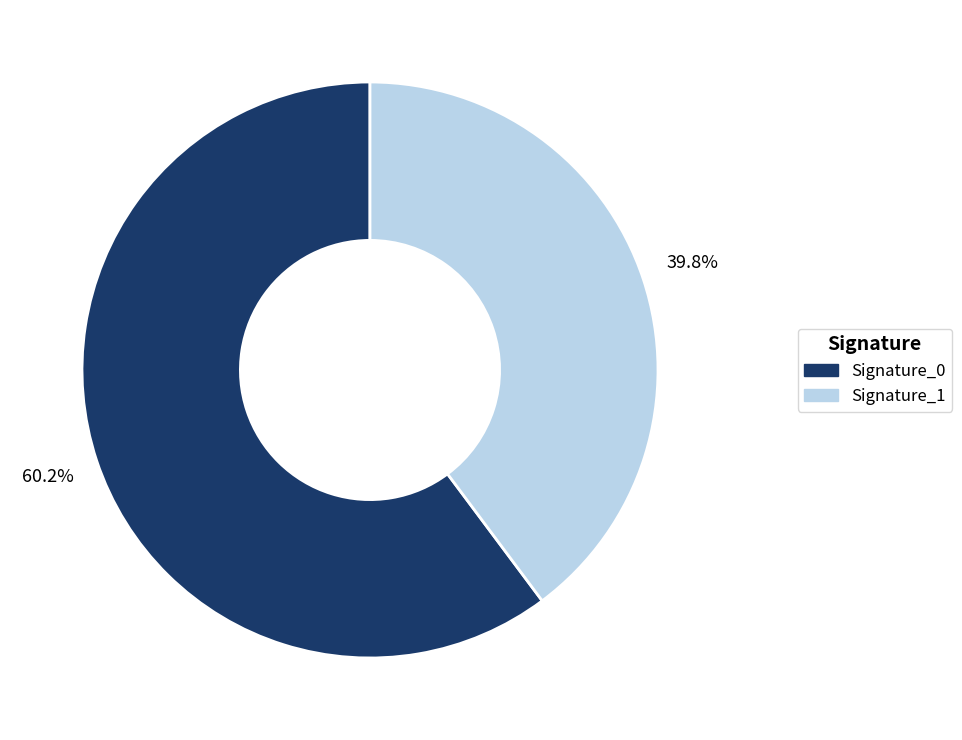

Does any single category account for the majority?

Yes